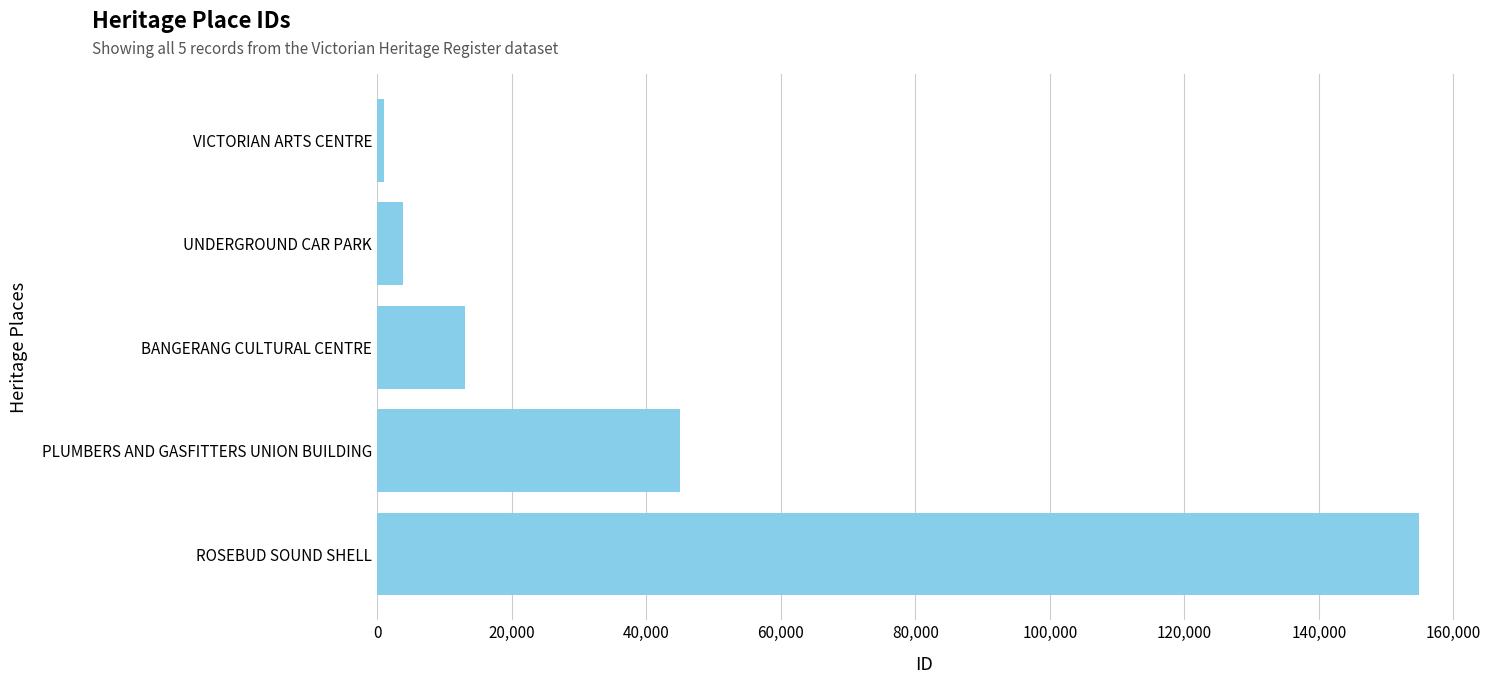

What is the label of the 2nd bar from the bottom?

PLUMBERS AND GASFITTERS UNION BUILDING